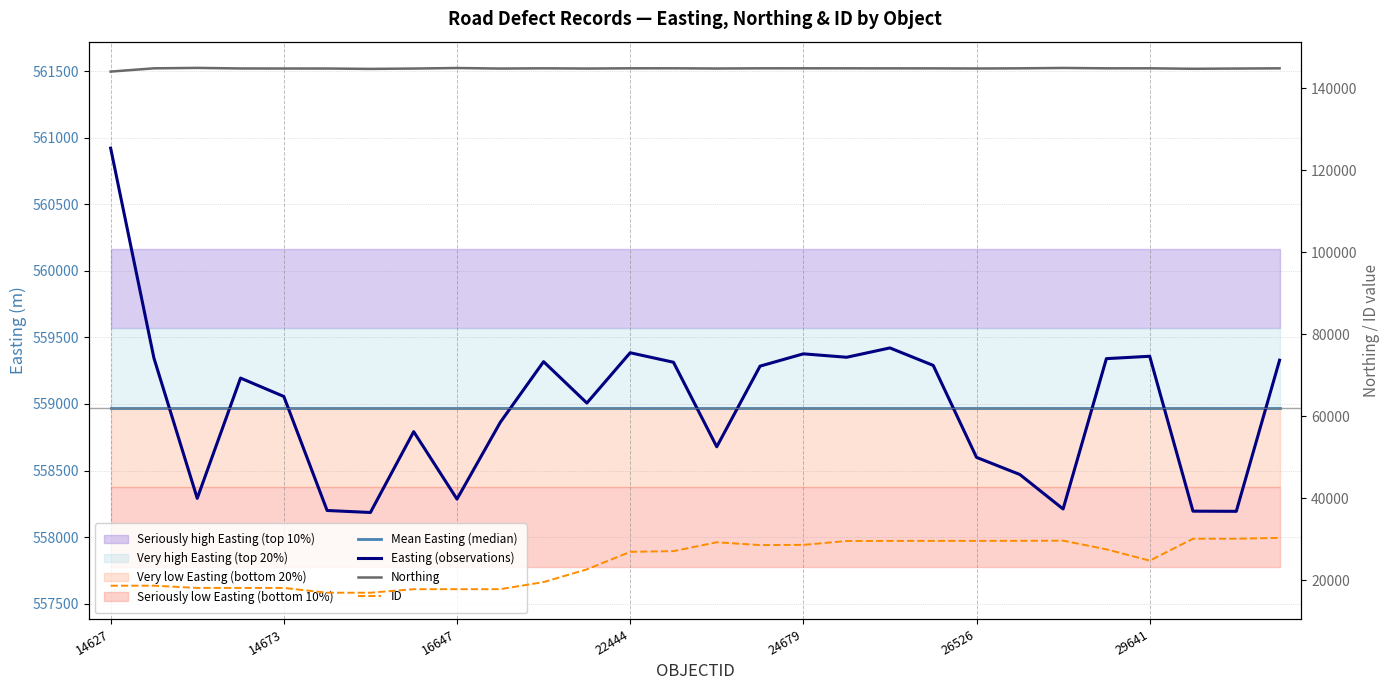

Is it true that Mean Easting (median) equals 558973.3 at 18?

True